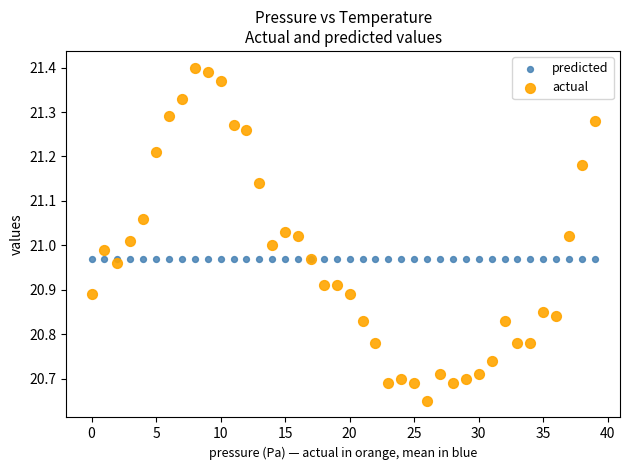

Which series contains the lowest Y value?

actual